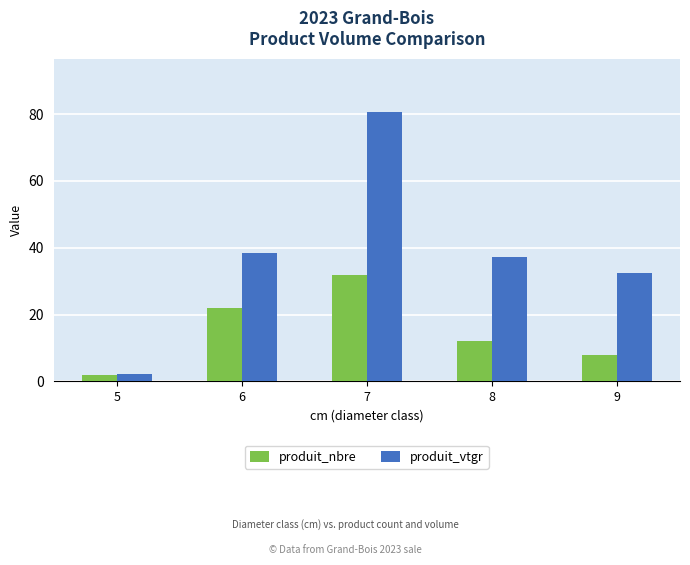

The produit_vtgr series shows 80.5 at 7. True or false?

True